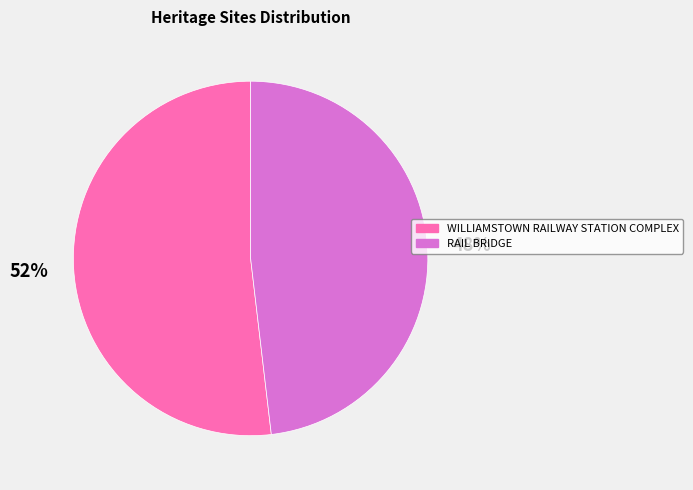

Which slice is the largest?

WILLIAMSTOWN RAILWAY STATION COMPLEX